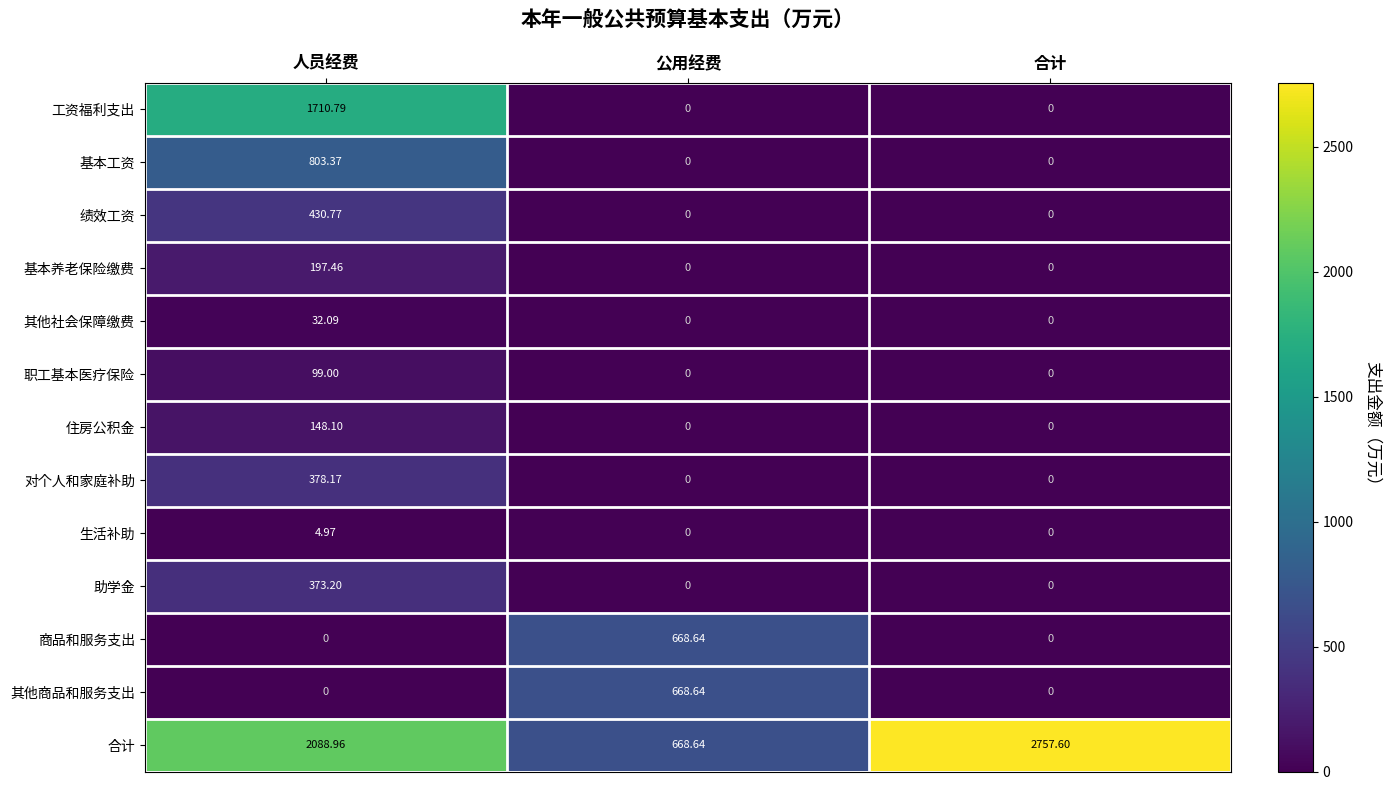

What is the total value across all series at 合计?

2757.6